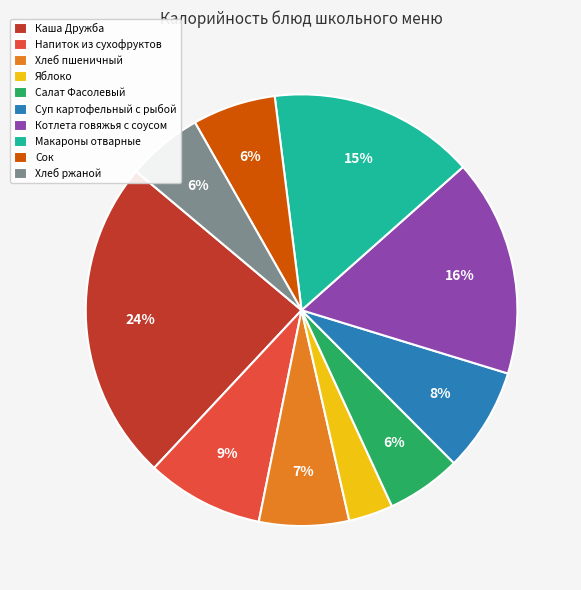

To the nearest percent, what is the difference between the largest and smallest slice percentages?

21%